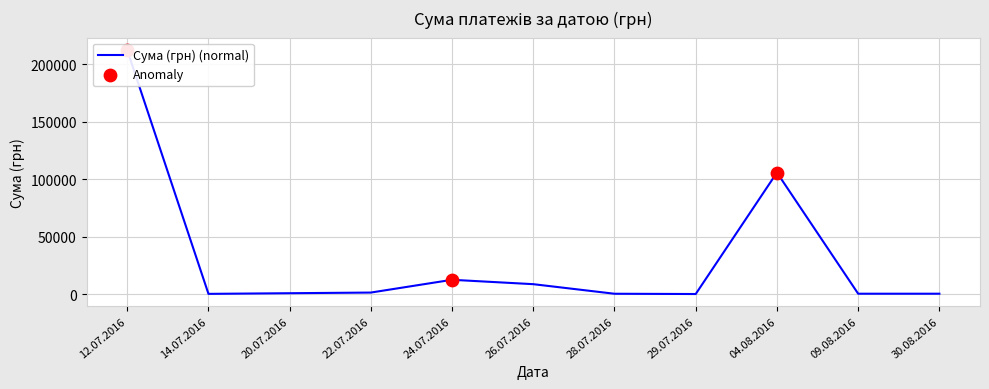

Which has a higher value, 30.08.2016 or 24.07.2016?

24.07.2016